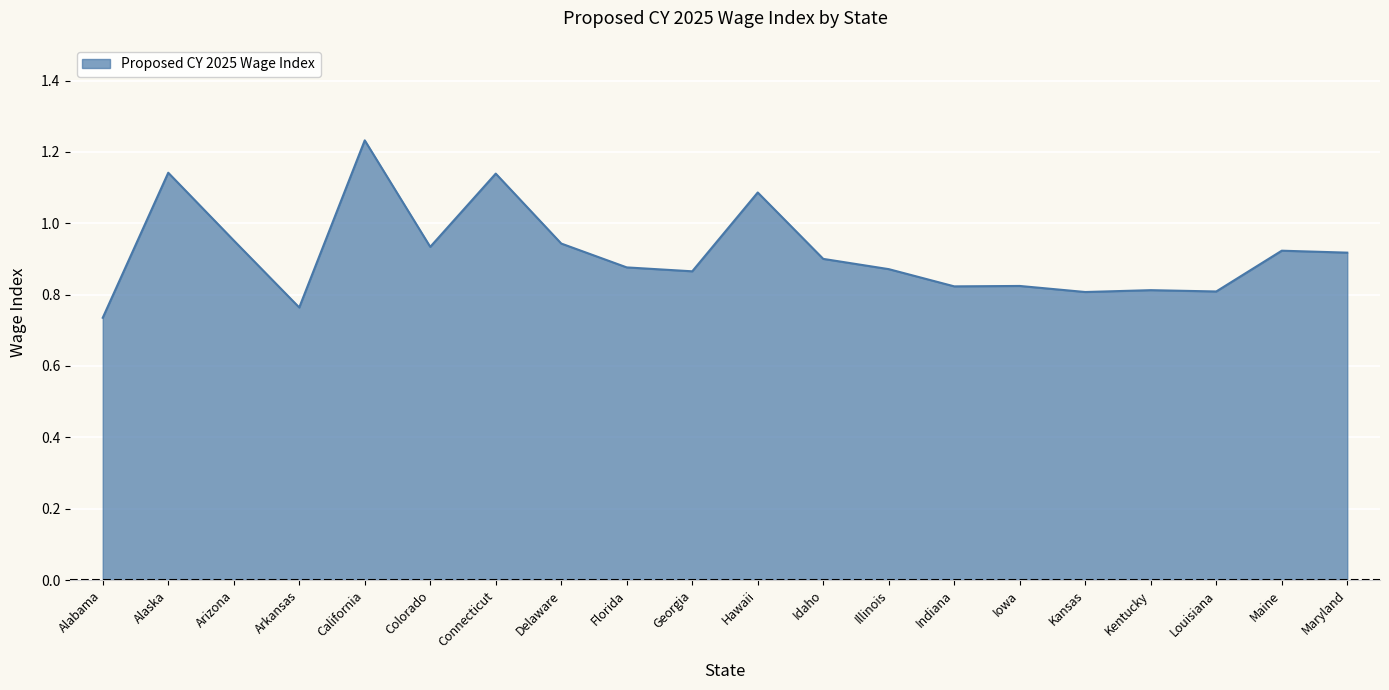

Which category has the highest value across all series?

California